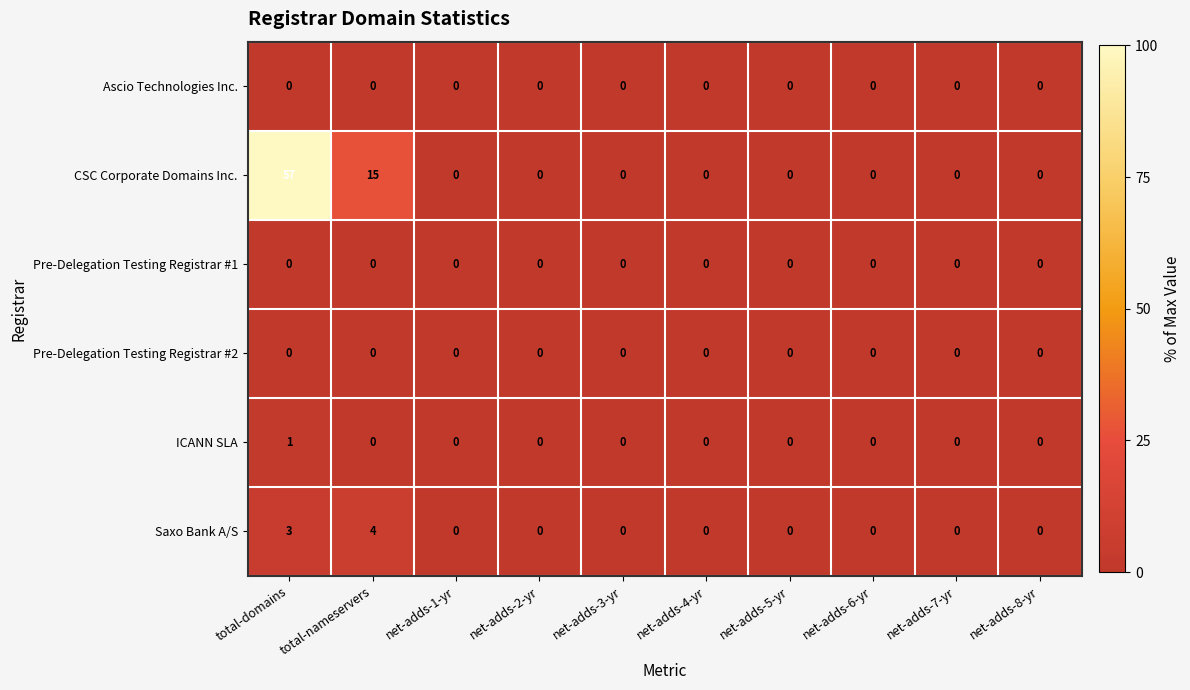

Which category has the highest value across all series?

total-domains